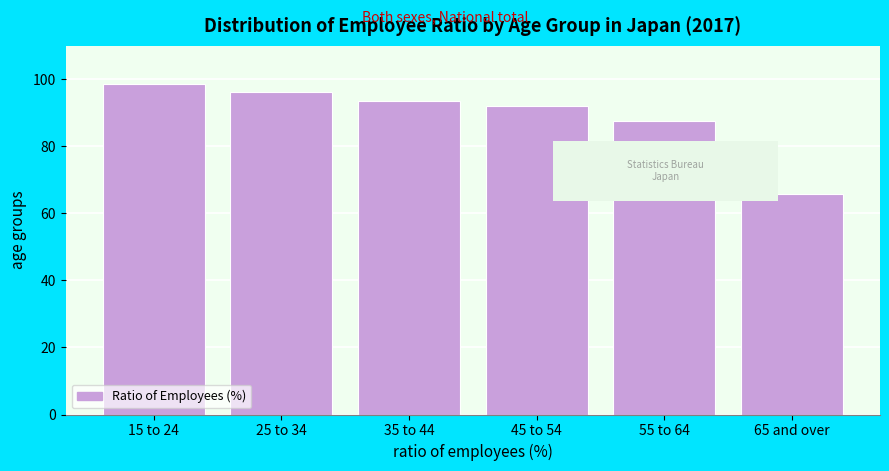

Reading left to right, list all the values displayed in this chart.

98.5	96.3	93.4	92.1	87.5	65.9